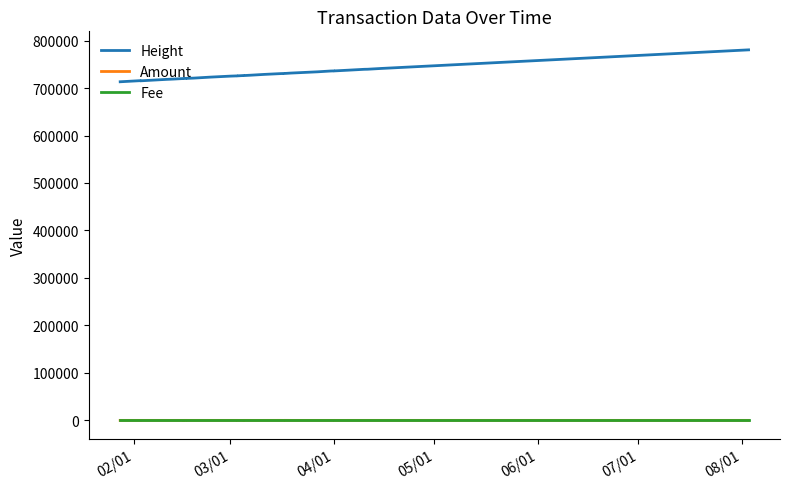

Is the value of Height at 11 greater than the value of Amount at 20?

Yes